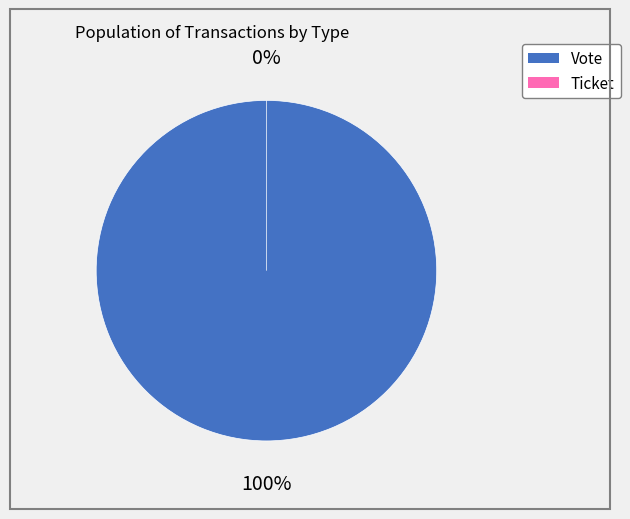

To the nearest percent, what is the difference between the largest and smallest slice percentages?

100%